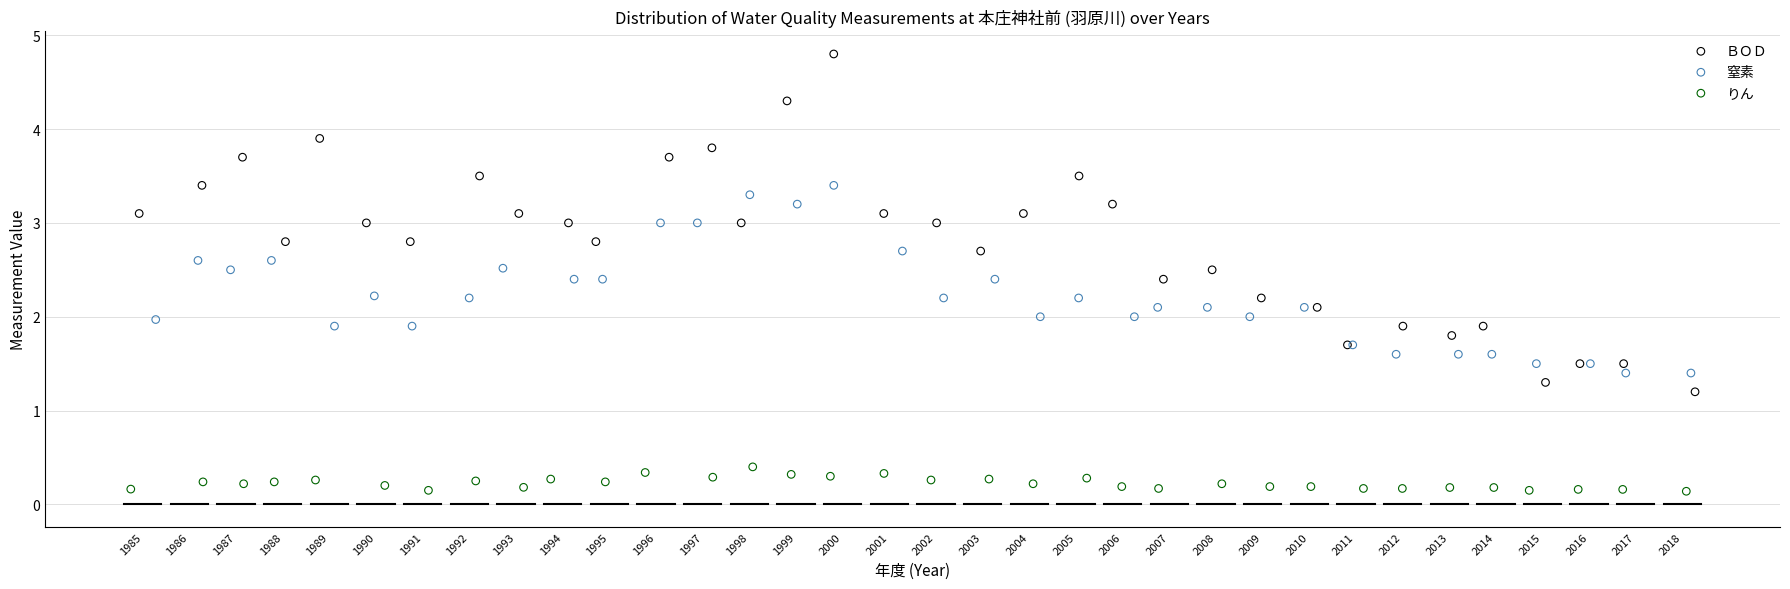

Which series contains the lowest Y value?

りん